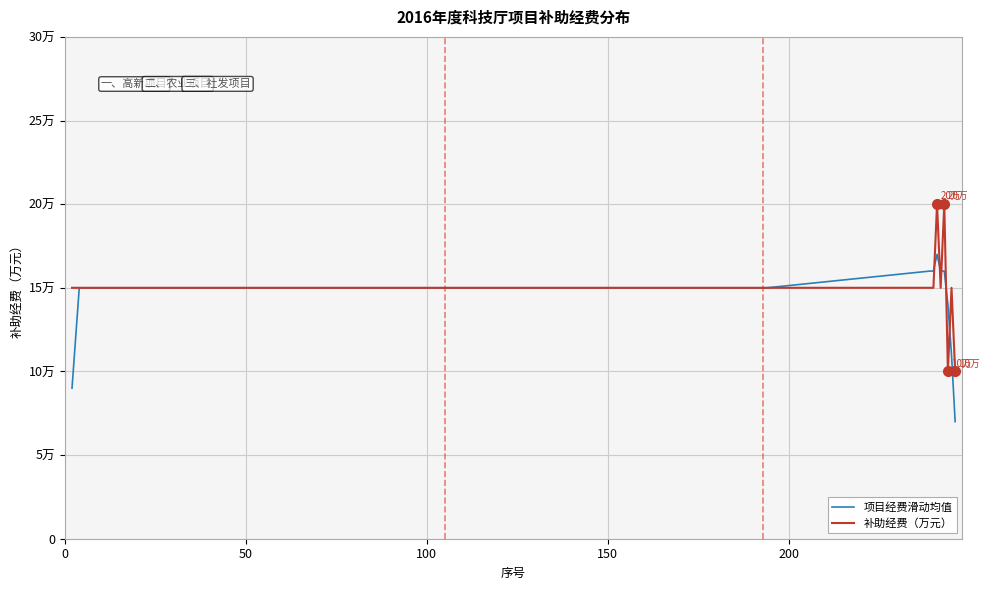

Does the chart display data point markers on the line(s)?

No